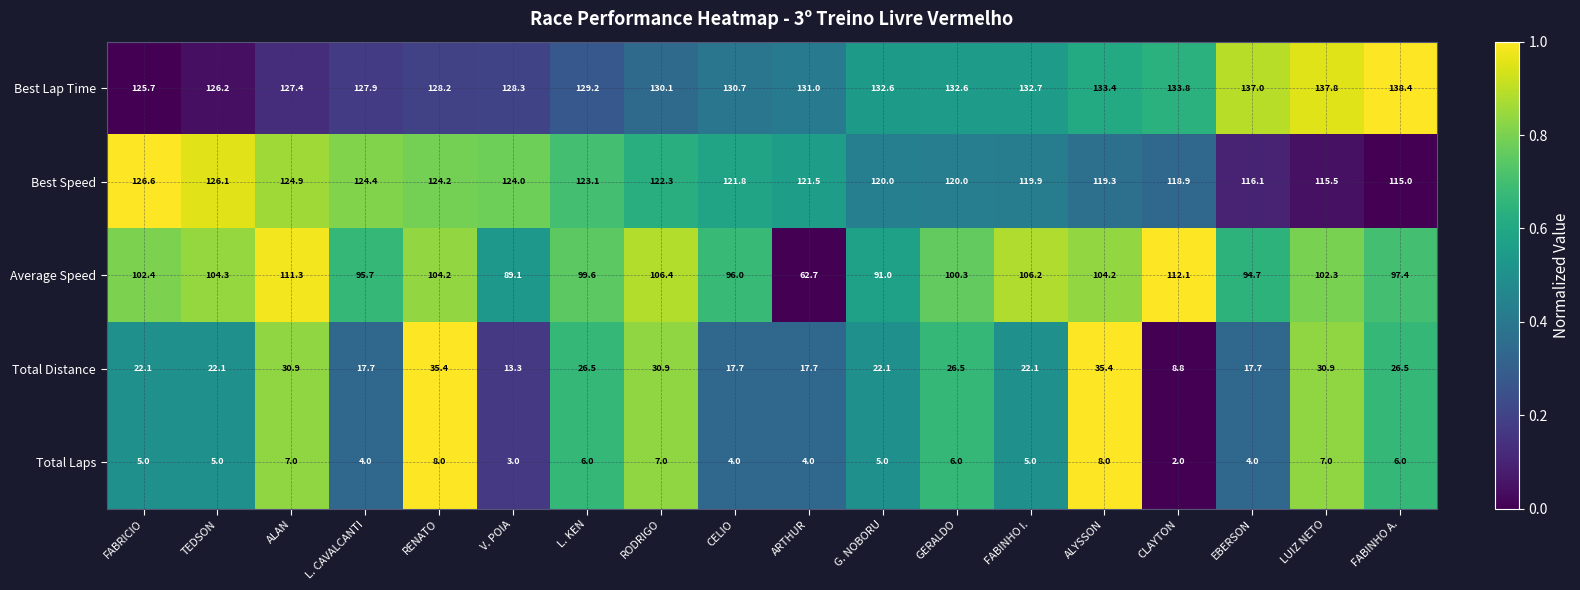

Count the number of data series in this chart.

5